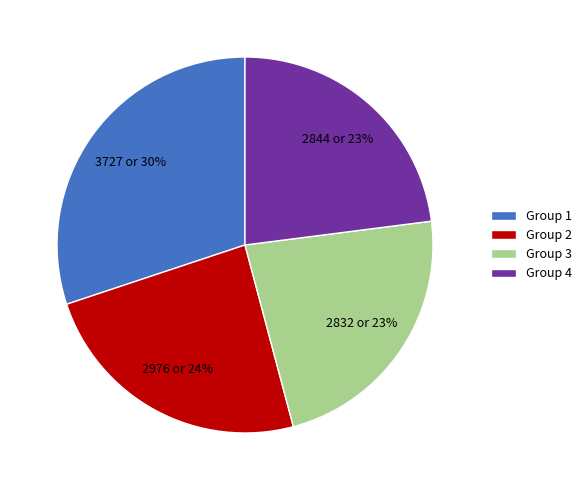

To the nearest percent, what is the average slice percentage?

25%